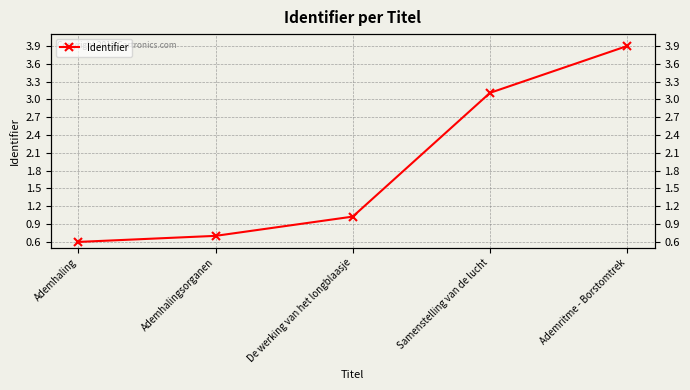

Does the chart have visible grid lines?

Yes